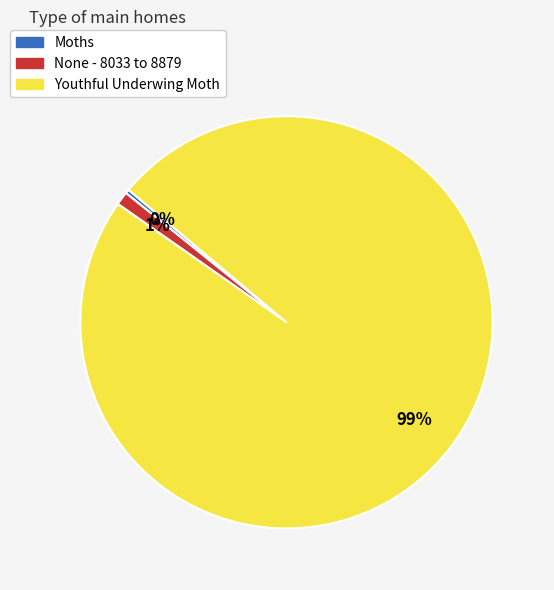

Between Youthful Underwing Moth and Moths, which is larger?

Youthful Underwing Moth